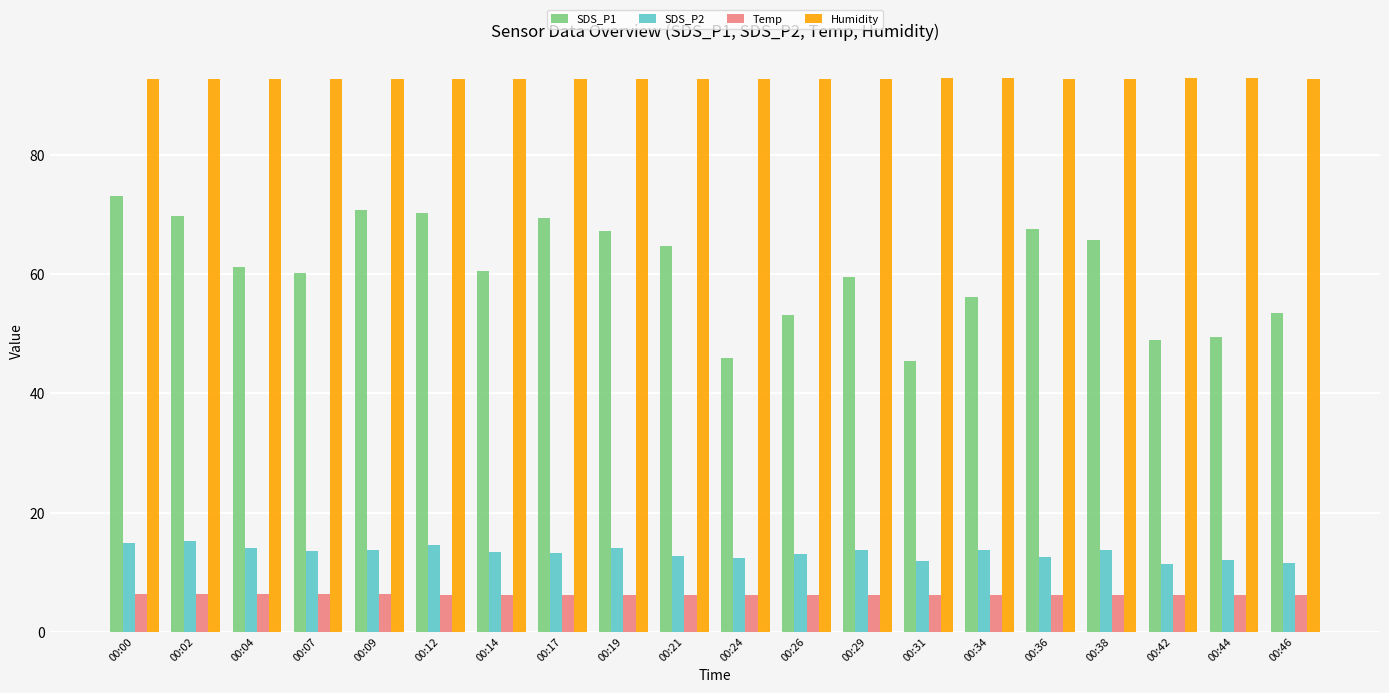

What is the difference between the maximum and minimum values in the SDS_P2 series?

4.0